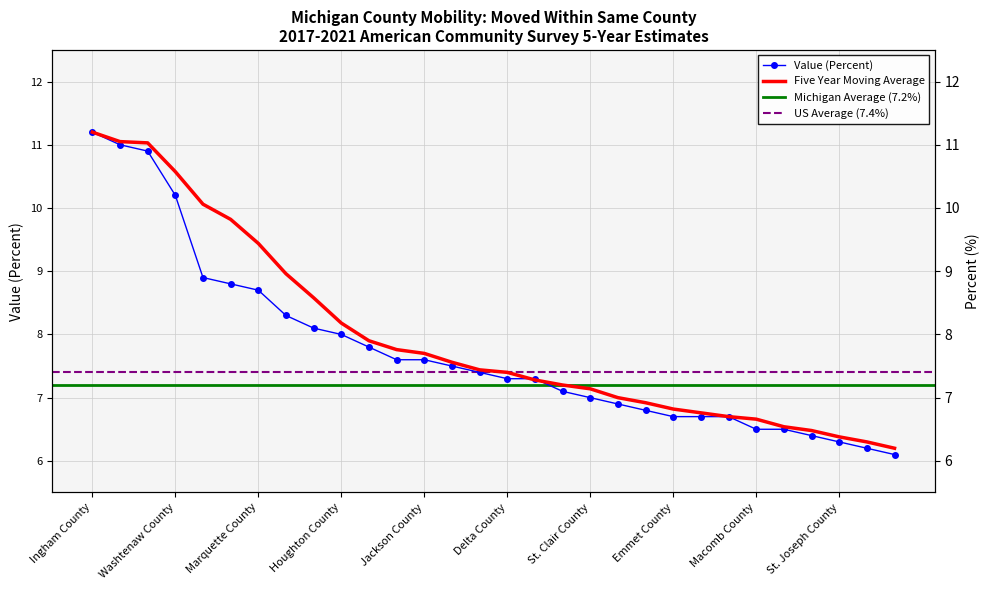

True or false: Value (Percent) has a value of 8.9 at Kent County.

True